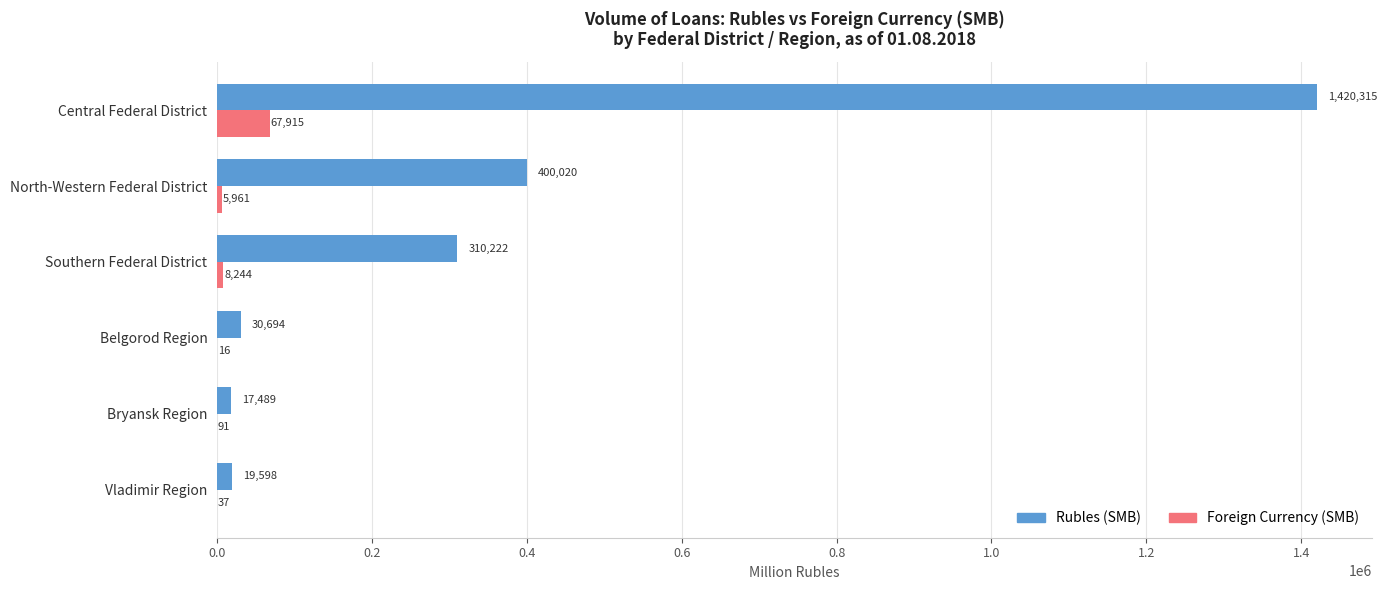

What is the sum of all Foreign Currency (SMB) values?

82264